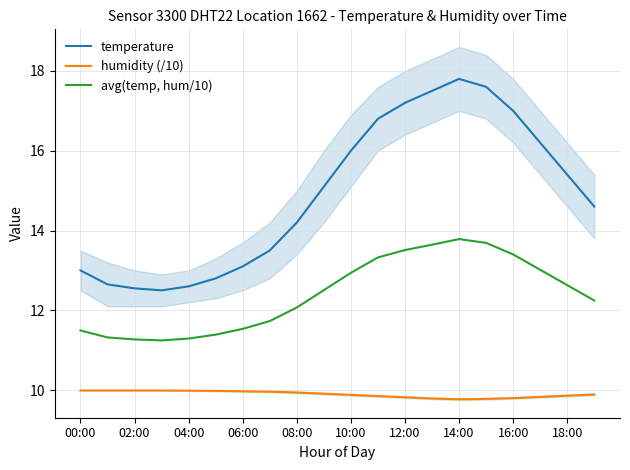

What is the approximate value of avg(temp, hum/10) at 16:00?

13.4